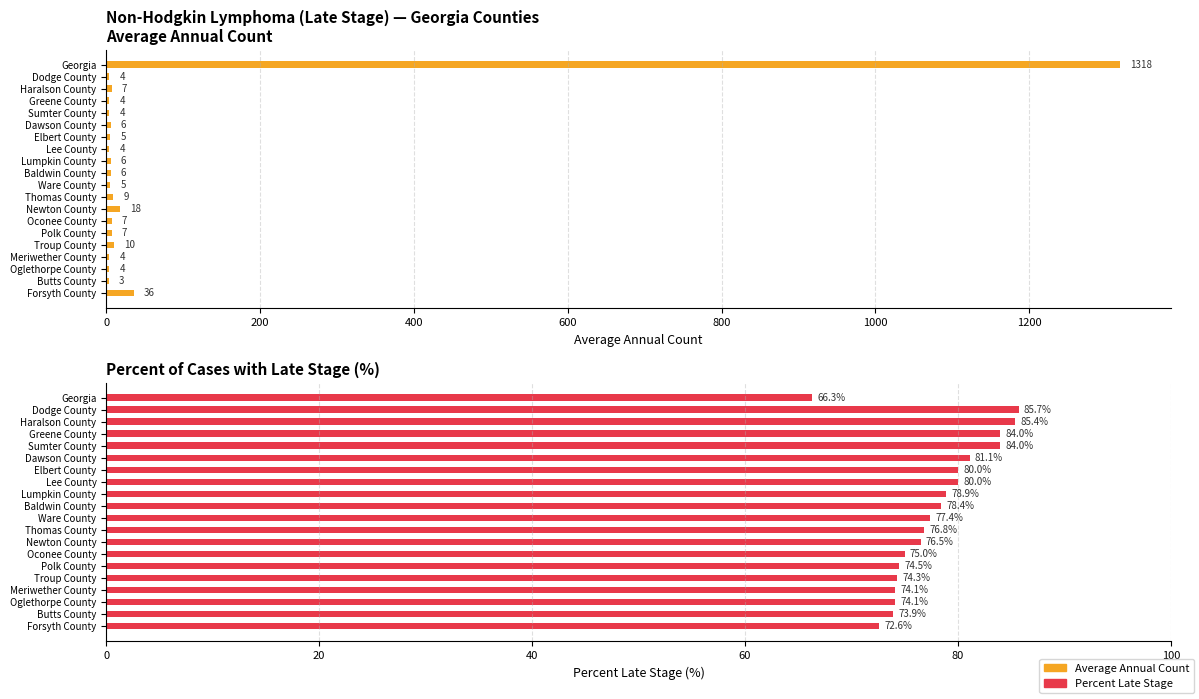

What is the lowest value of the Percent Late Stage series?

66.3